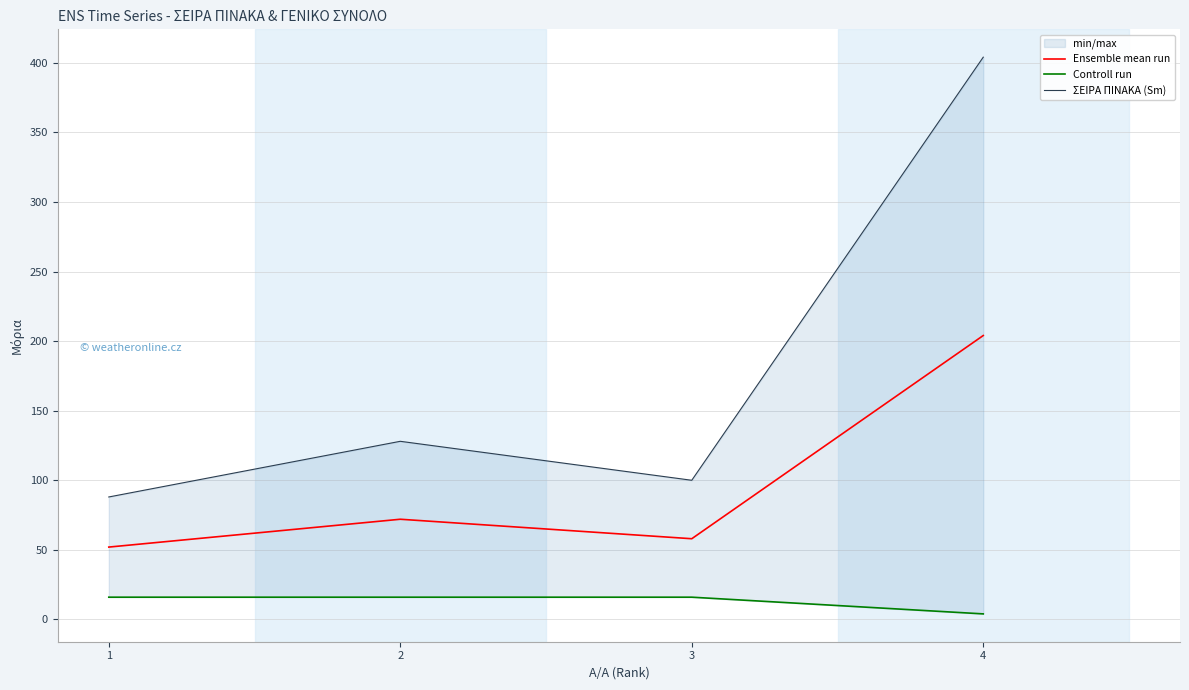

Reading left to right, list all the values displayed in this chart.

Ensemble mean run: 1=52	2=72	3=58	4=204
Controll run: 1=16	2=16	3=16	4=4
ΣΕΙΡΑ ΠΙΝΑΚΑ (Sm): 1=88	2=128	3=100	4=404